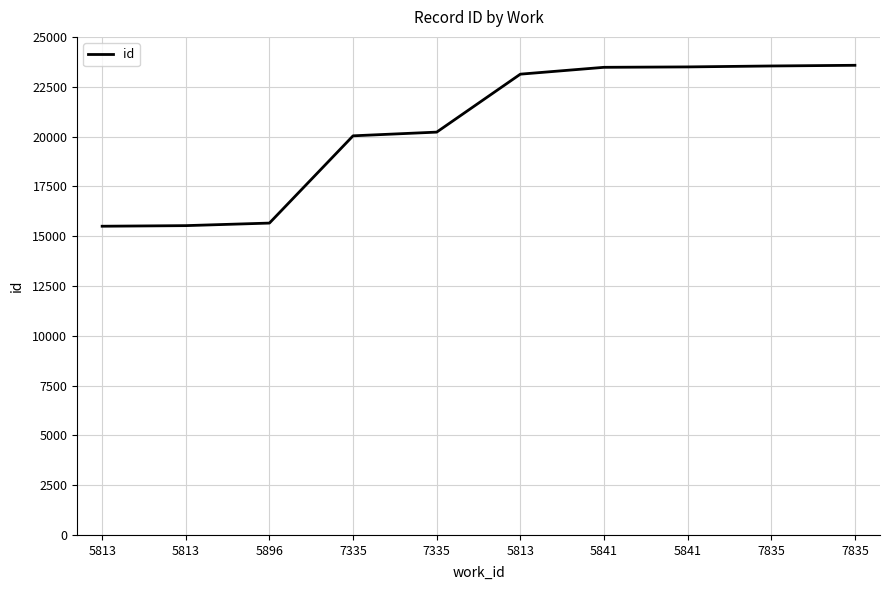

Is this an area chart (filled region under the line)?

No